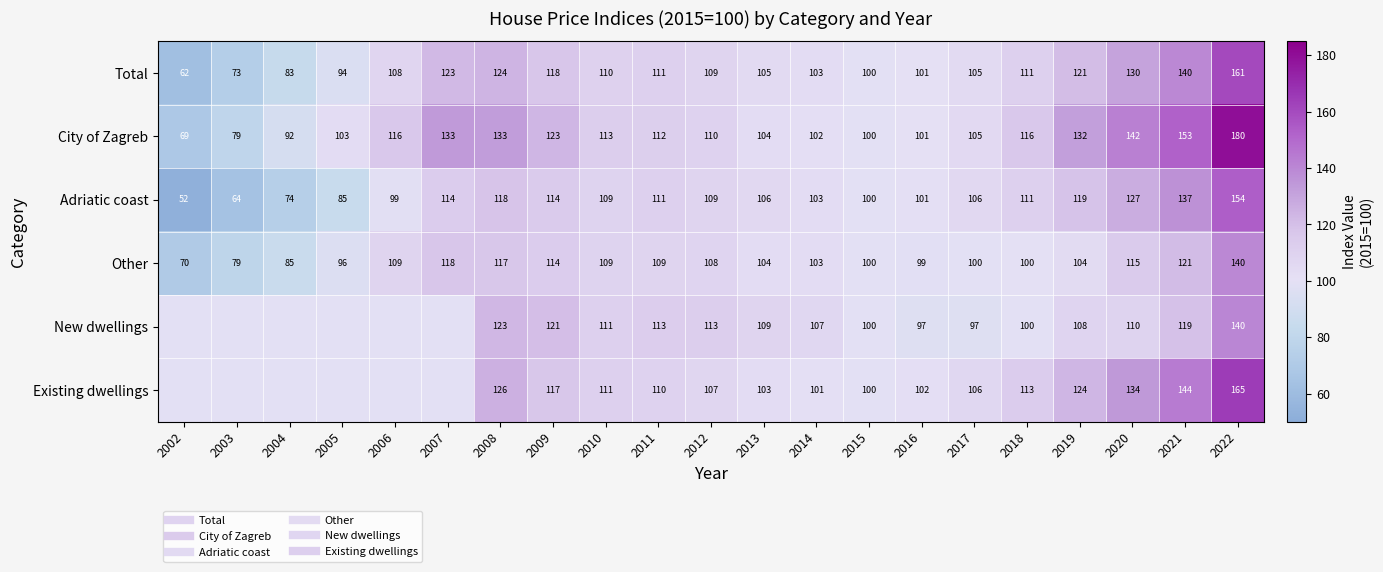

The value of Other at 2013 is 103.6. True or false?

True